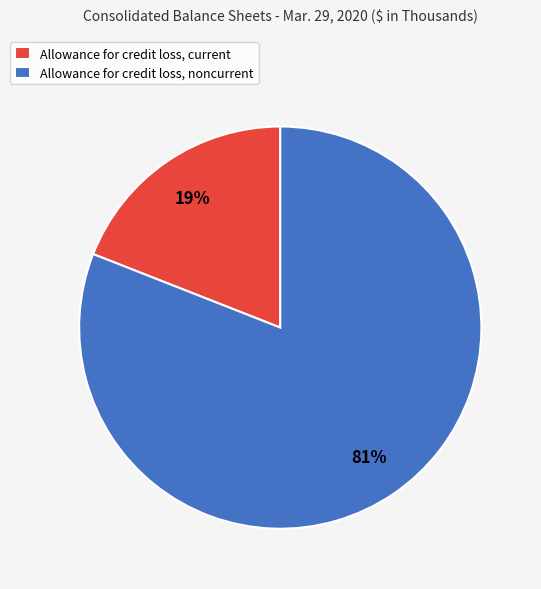

To the nearest percent, what is the combined percentage of Allowance for credit loss, noncurrent and Allowance for credit loss, current?

100%